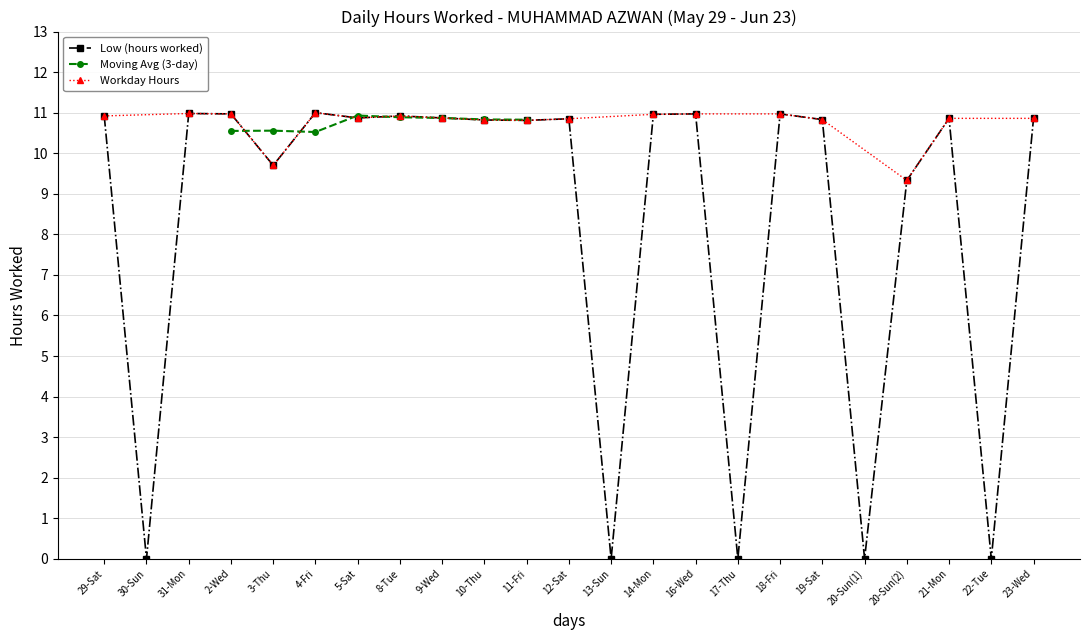

Where is the data nearest to the value 5?

20-Sun(2)